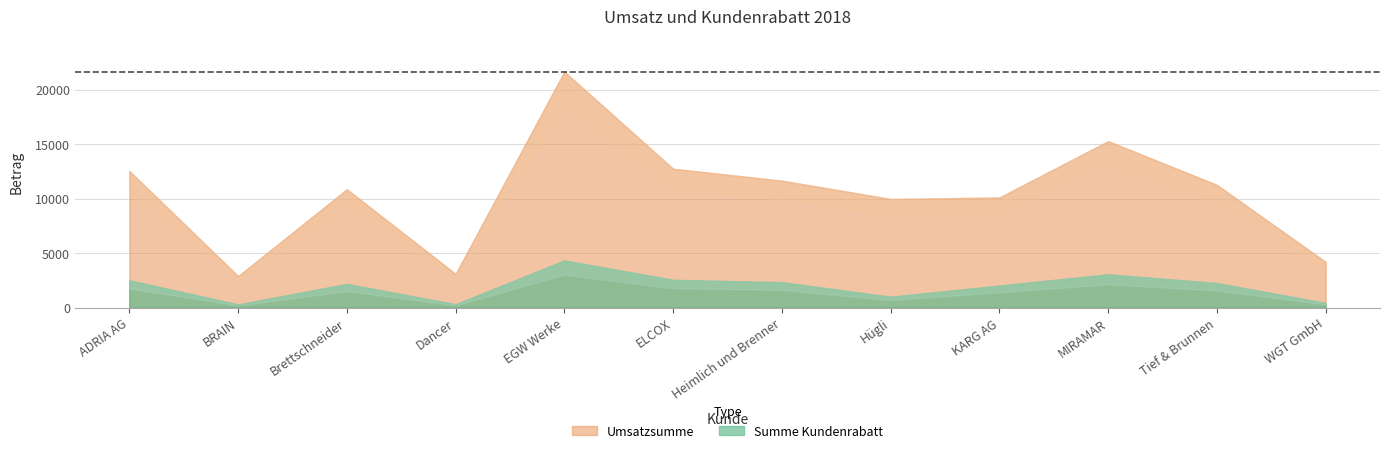

What are all the series names shown in the legend?

Umsatzsumme, Summe Kundenrabatt